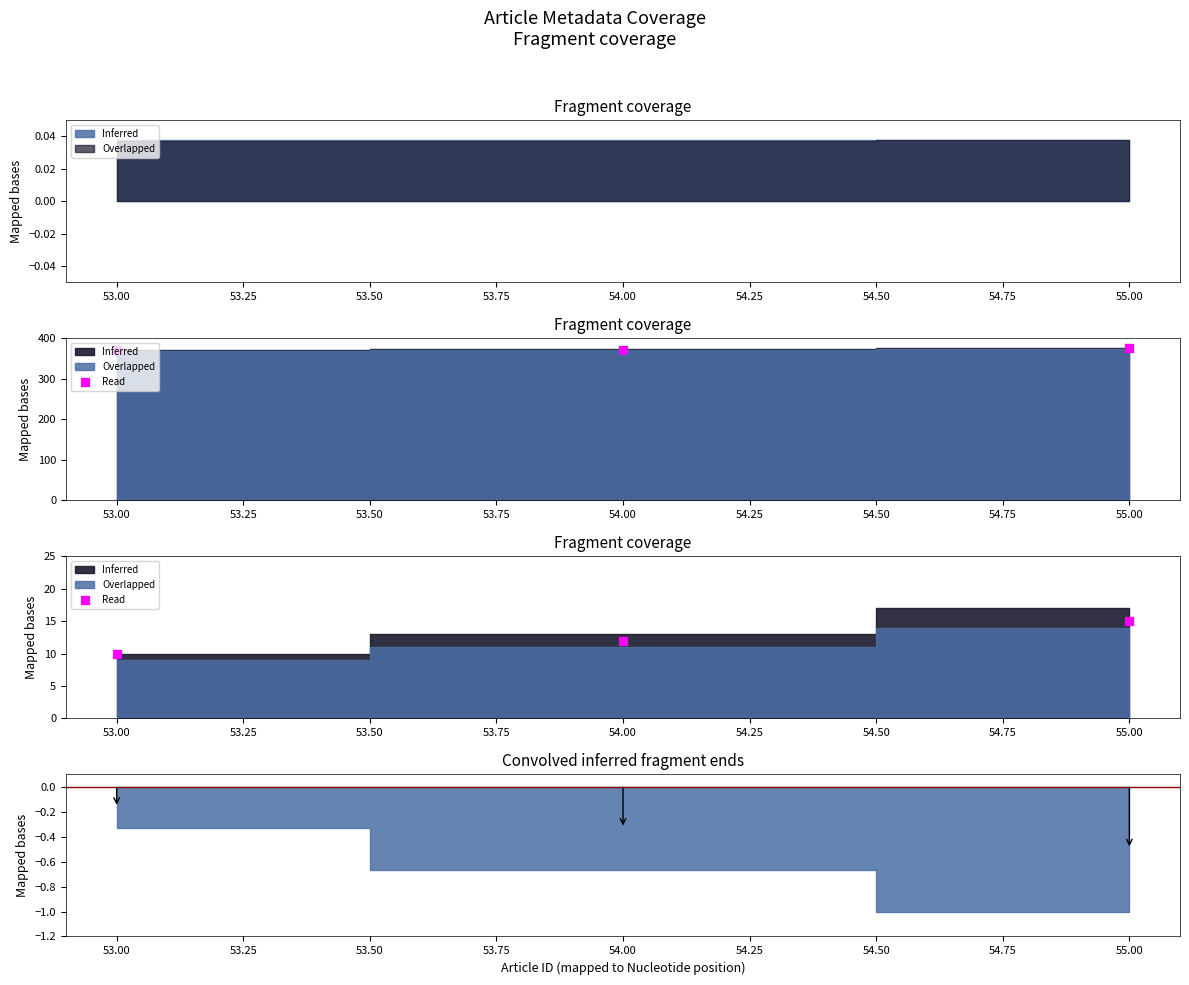

Between 55.00 and 54.00, which is larger?

55.00